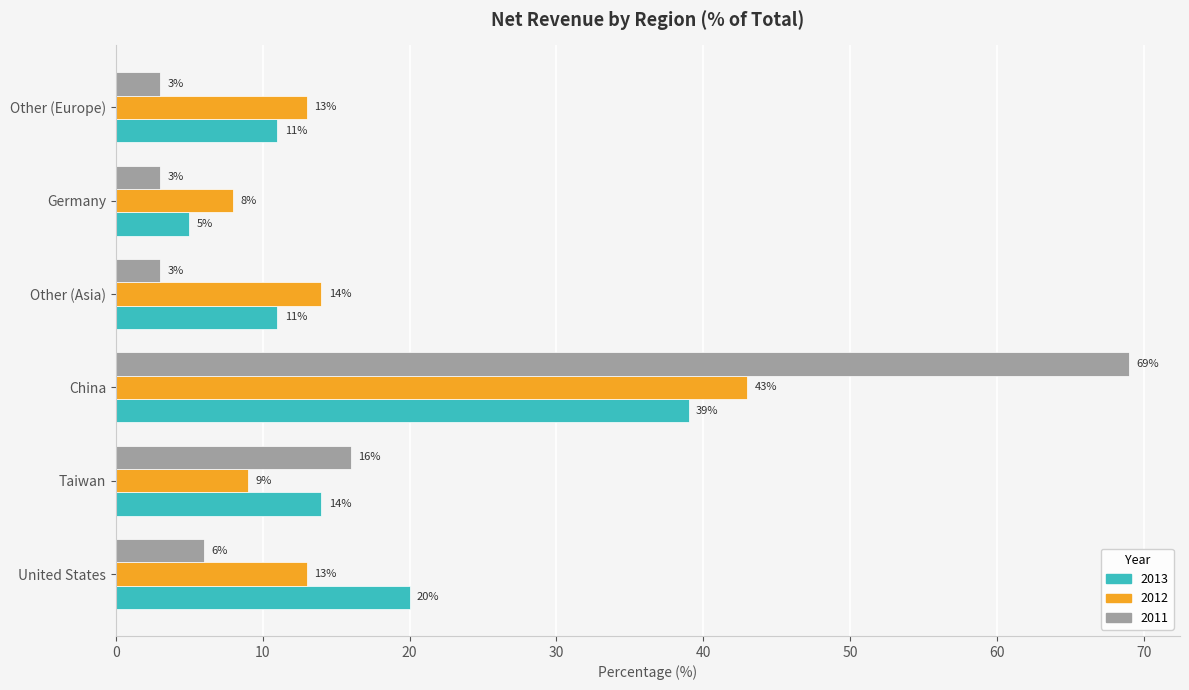

What is the average value of the 2011 series?

17